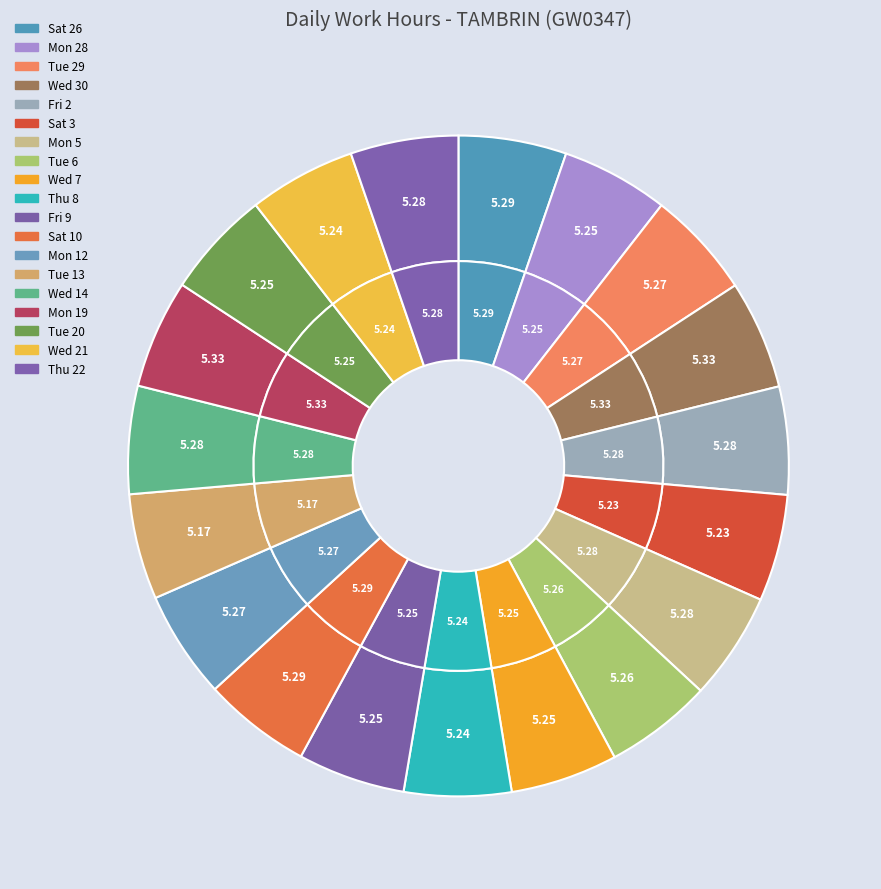

Which category has the biggest portion of the pie?

Wed 30